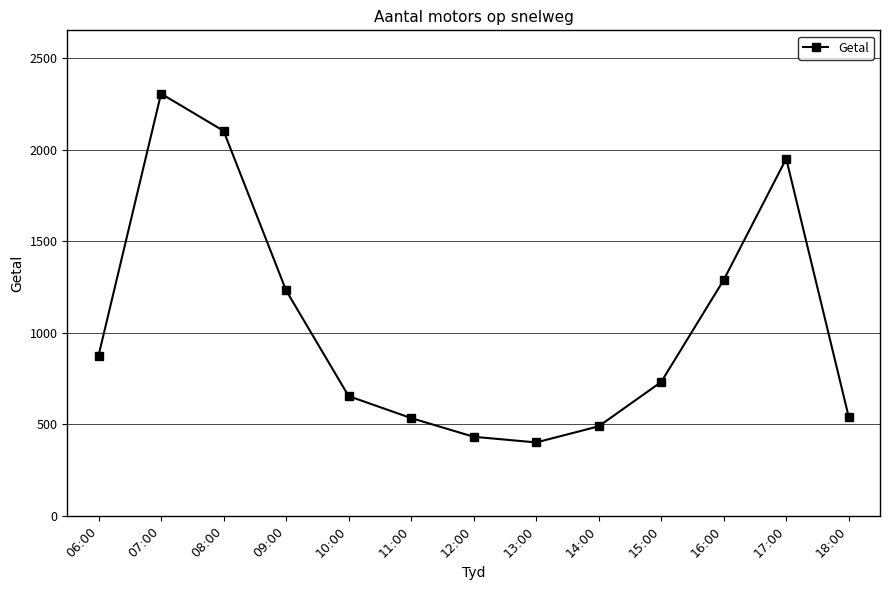

How many data points are less than 731?

6